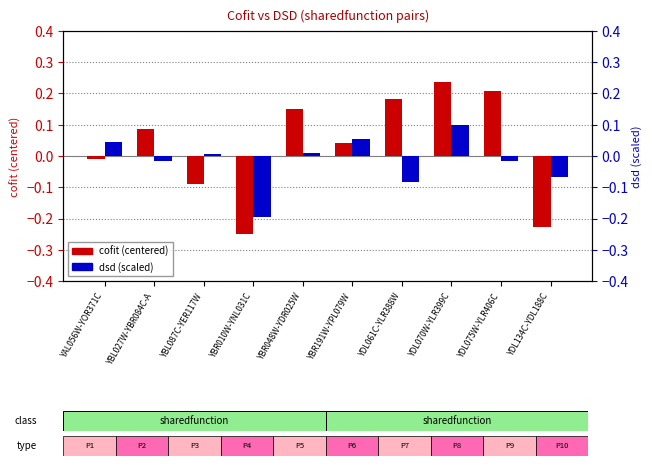

At which label does cofit first exceed 0?

YBL027W-YBR084C-A